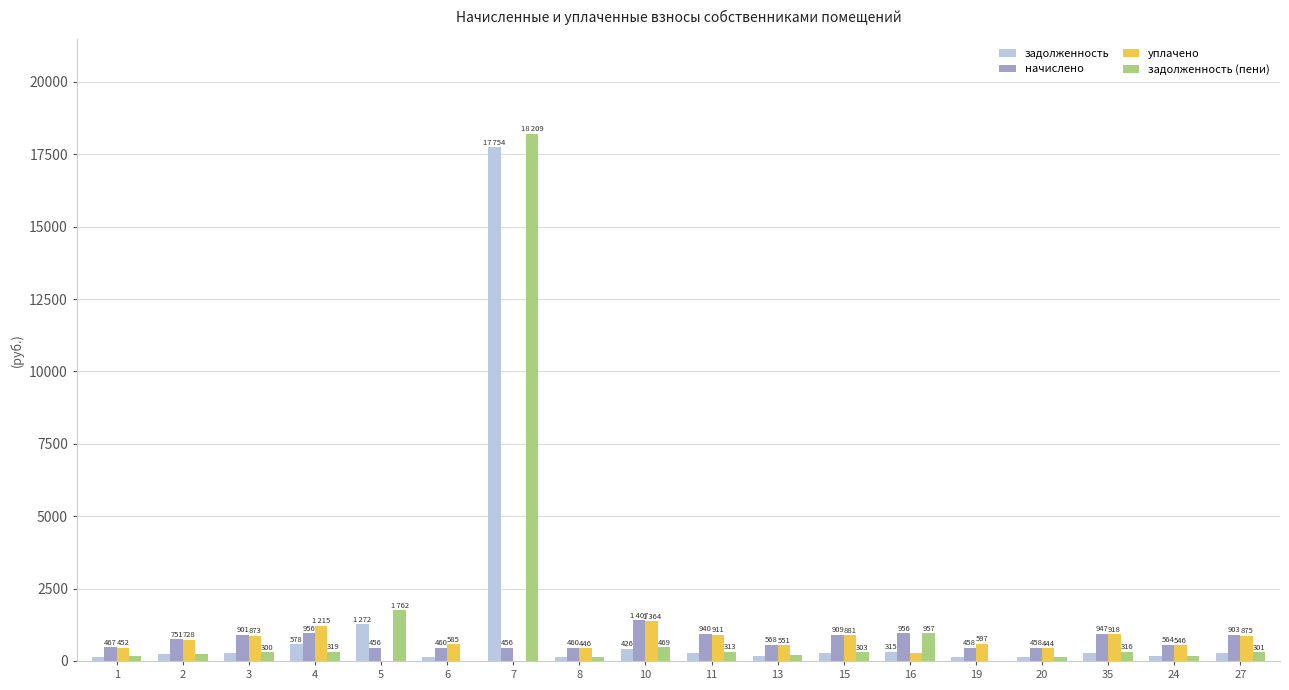

At which label does уплачено reach its peak?

10